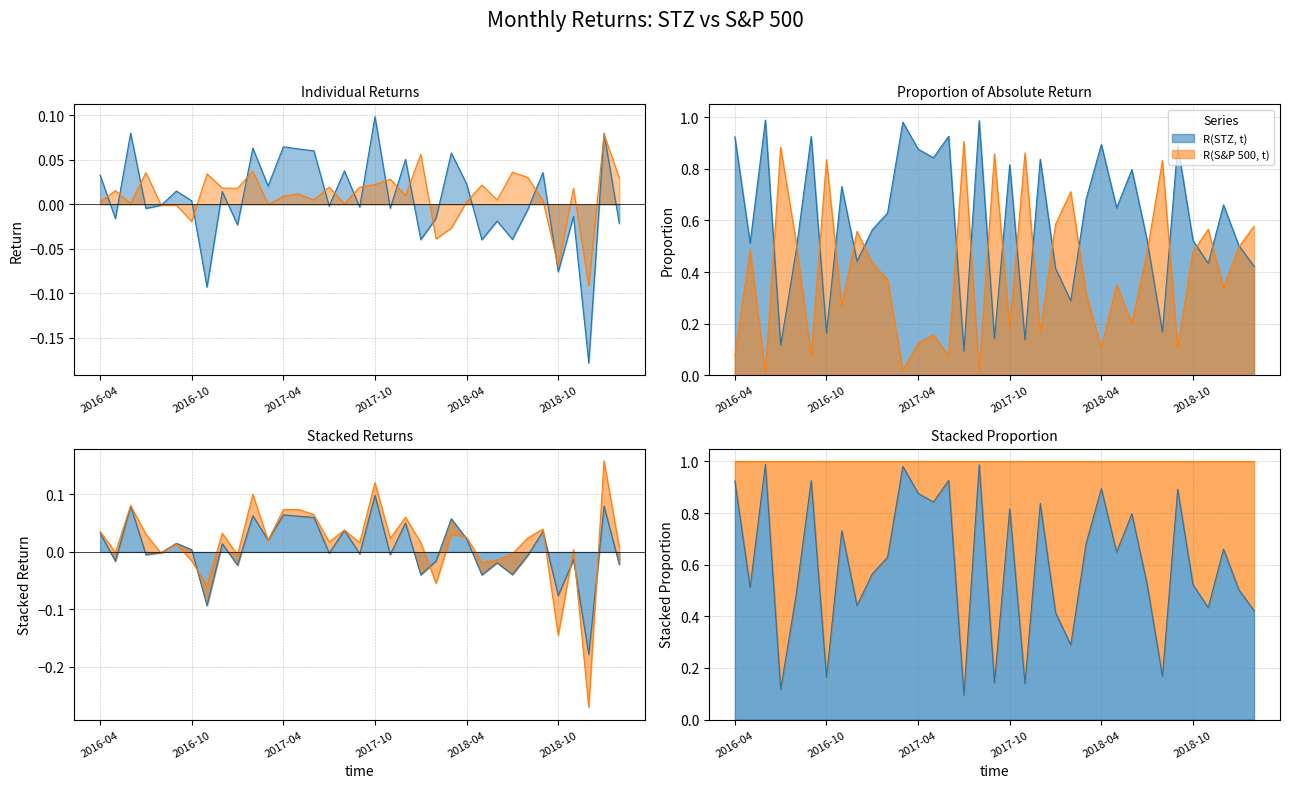

Where does the data first go above 0?

2016-04